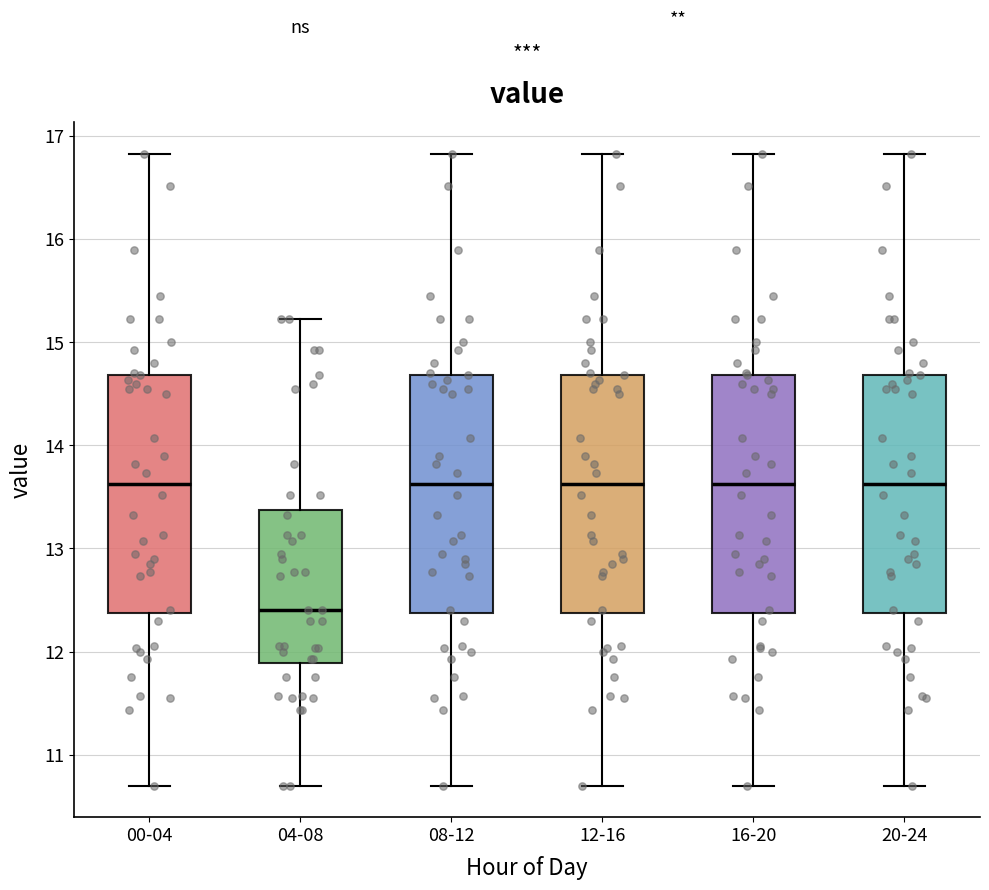

Reading left to right, read every box against the y-axis: the position of its median line, the range the box covers, and the ends of its whiskers. The values are not printed on the chart, so give them approximately, as read against the axis.

00-04: median 13.6, box 12.4 to 14.7, whiskers 10.7 to 16.8
04-08: median 12.4, box 11.9 to 13.4, whiskers 10.7 to 15.2
08-12: median 13.6, box 12.4 to 14.7, whiskers 10.7 to 16.8
12-16: median 13.6, box 12.4 to 14.7, whiskers 10.7 to 16.8
16-20: median 13.6, box 12.4 to 14.7, whiskers 10.7 to 16.8
20-24: median 13.6, box 12.4 to 14.7, whiskers 10.7 to 16.8